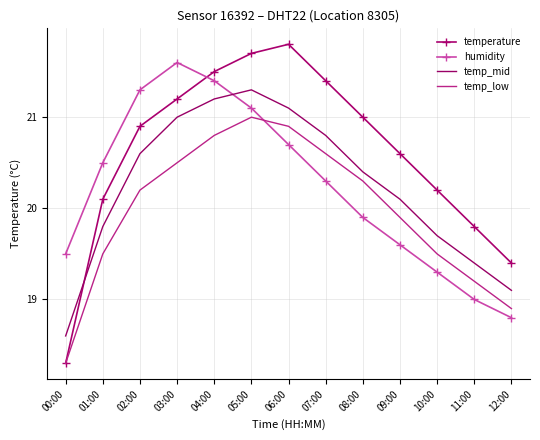

Reading left to right, what are all the values shown in this chart?

temperature: 18.3	20.1	20.9	21.2	21.5	21.7	21.8	21.4	21.0	20.6	20.2	19.8	19.4
humidity: 19.5	20.5	21.3	21.6	21.4	21.1	20.7	20.3	19.9	19.6	19.3	19.0	18.8
temp_mid: 18.6	19.8	20.6	21.0	21.2	21.3	21.1	20.8	20.4	20.1	19.7	19.4	19.1
temp_low: 18.3	19.5	20.2	20.5	20.8	21.0	20.9	20.6	20.3	19.9	19.5	19.2	18.9